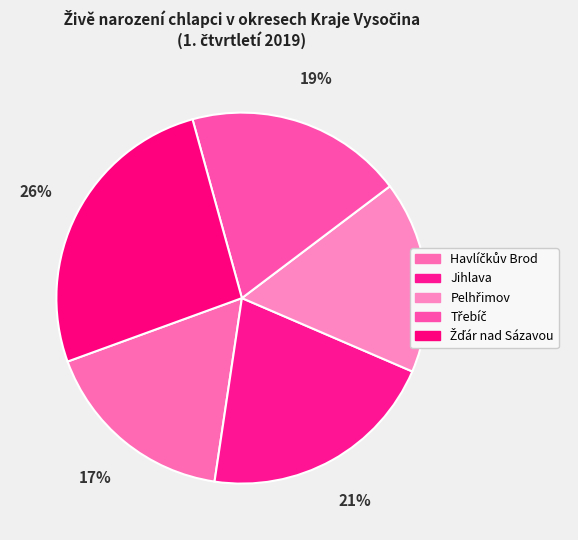

How many slices are in this pie chart?

5